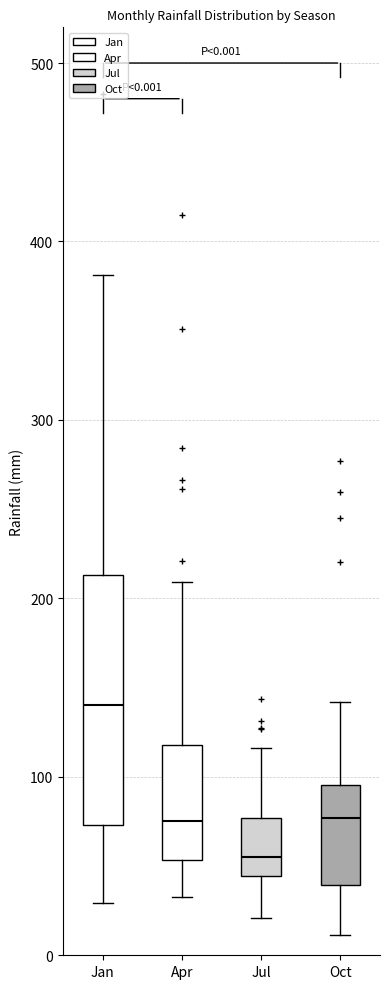

Comparing the boxes themselves (not the whiskers), which one is the tallest?

Jan